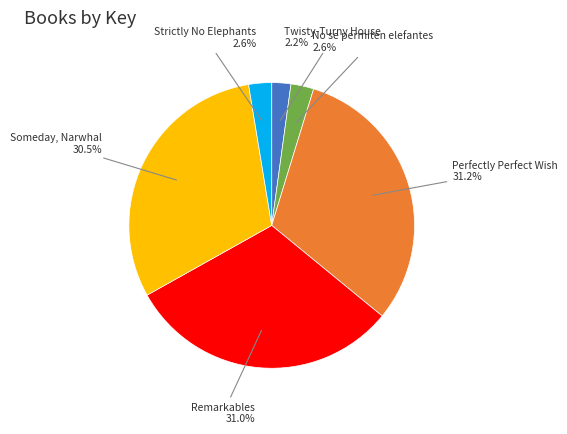

Combined, do No se permiten elefantes and Someday, Narwhal account for over 50%?

No